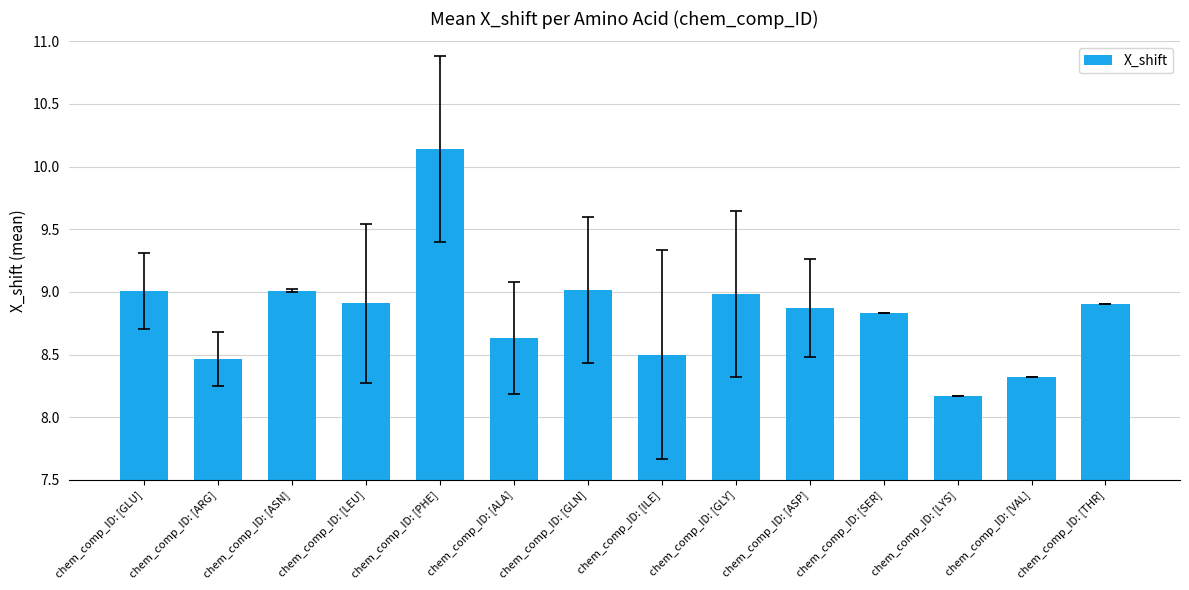

What is the sum of all values?

123.7